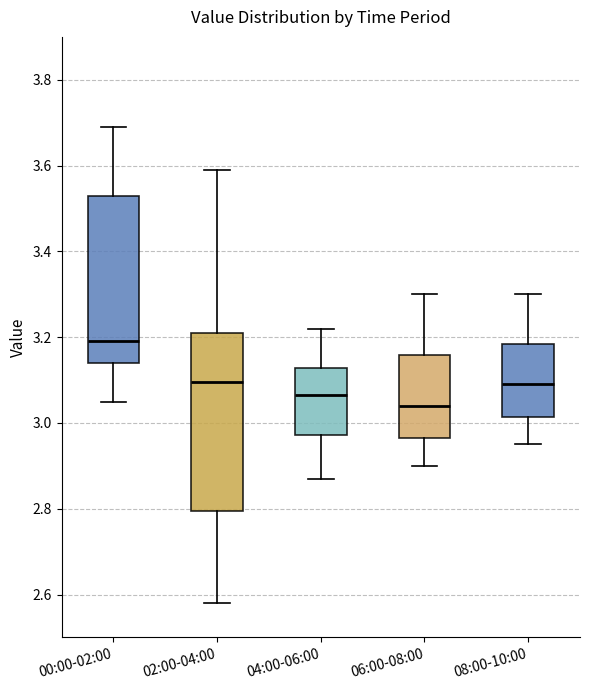

Comparing the boxes themselves (not the whiskers), which one is the tallest?

02:00-04:00